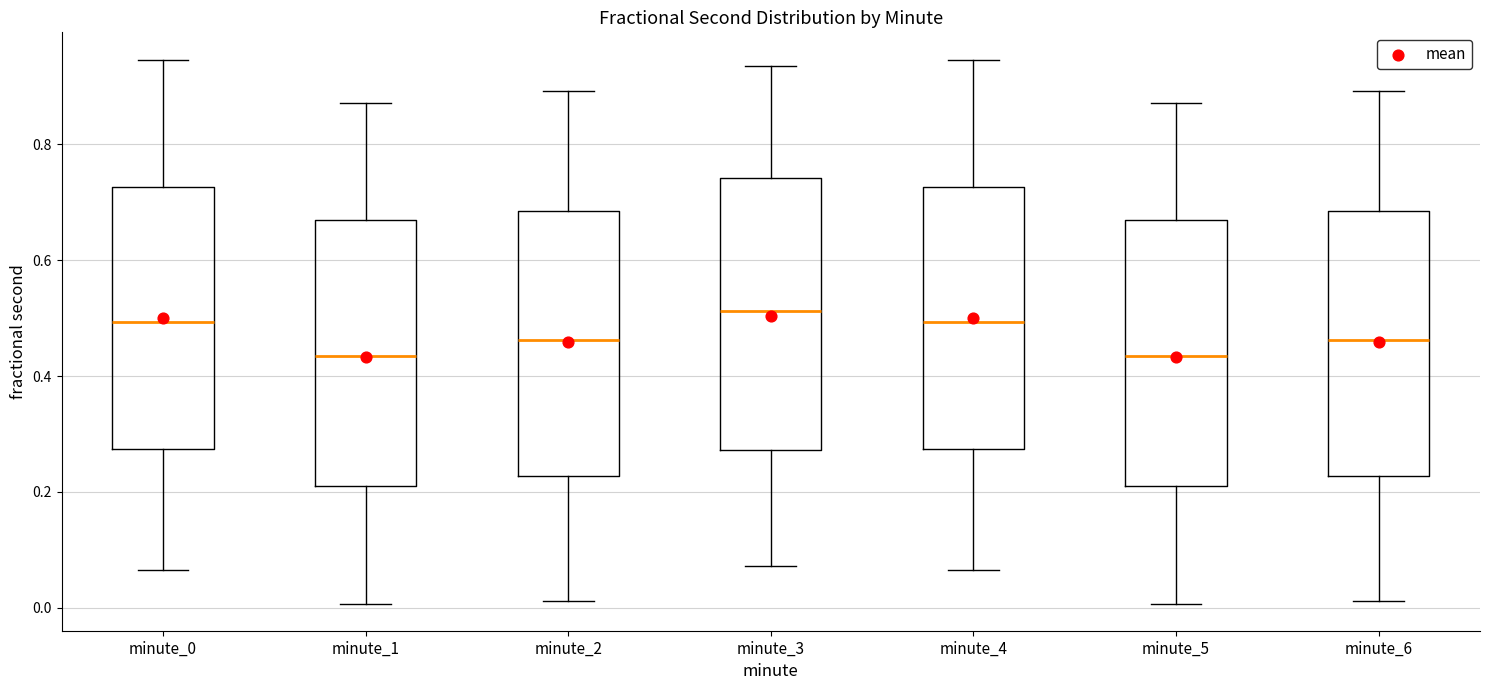

Where is the upper edge of the box for minute_2 on the y-axis? The values are not printed on the chart, so give them approximately, as read against the axis.

0.68